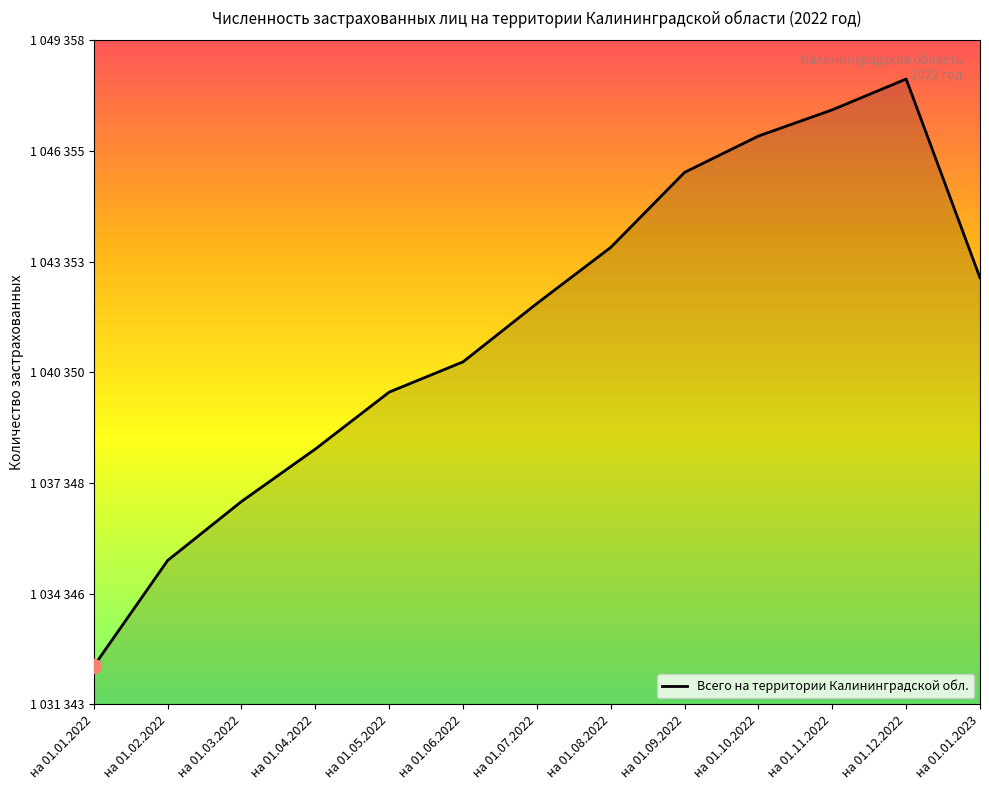

At which category does the chart reach its peak across all series?

на 01.12.2022